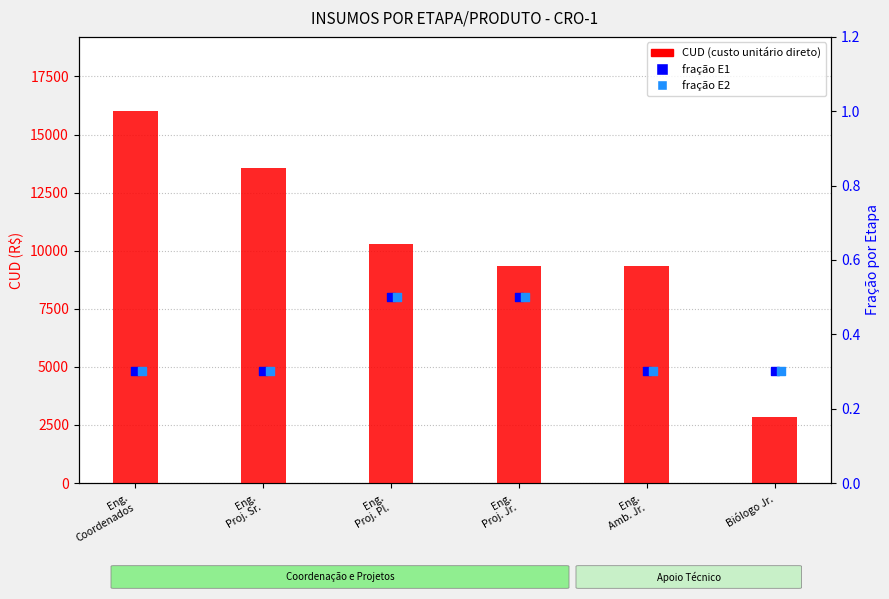

Which series reaches the maximum Y coordinate?

CUD (R$)